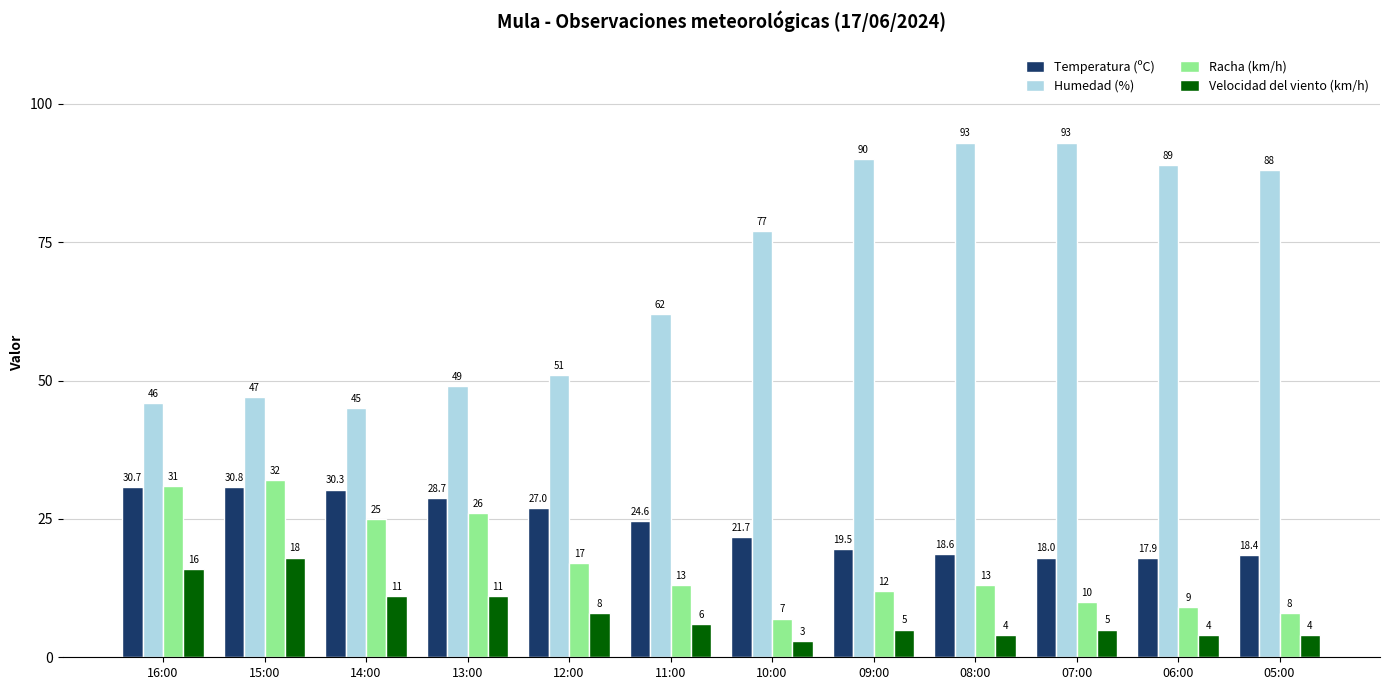

What is the label of the 12th bar from the right?

16:00